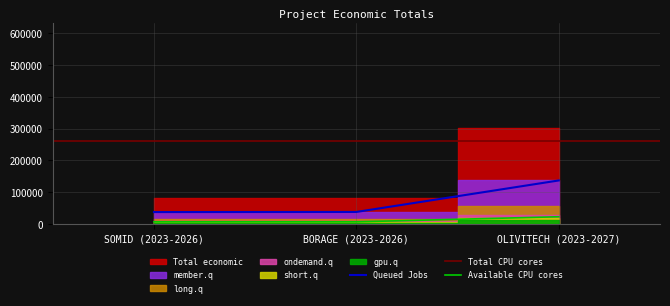

Reading right to left, list all the values displayed in this chart.

22047.8	6000.0	5941.4